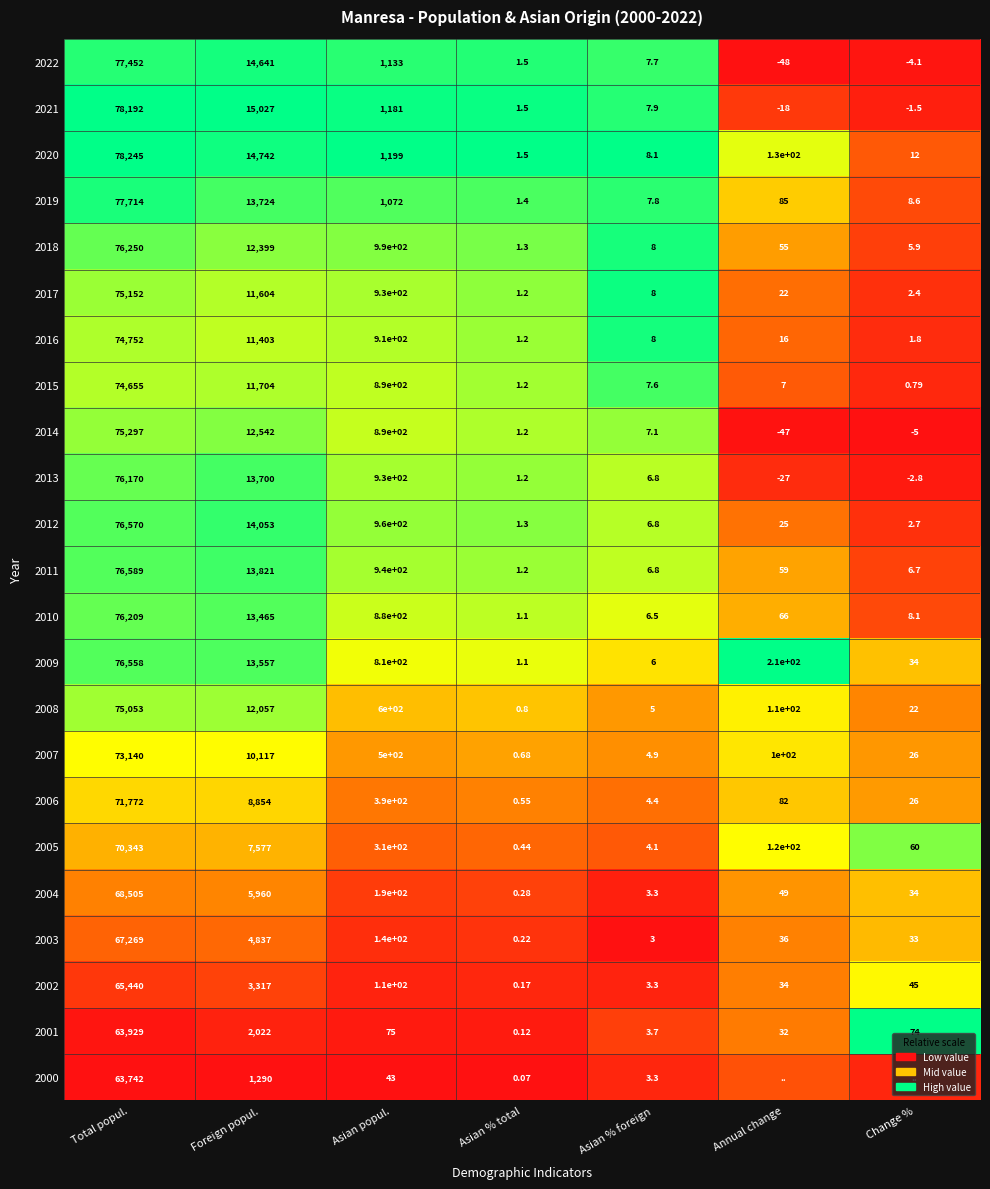

Which category has the highest value in the 2009 series?

Total popul.